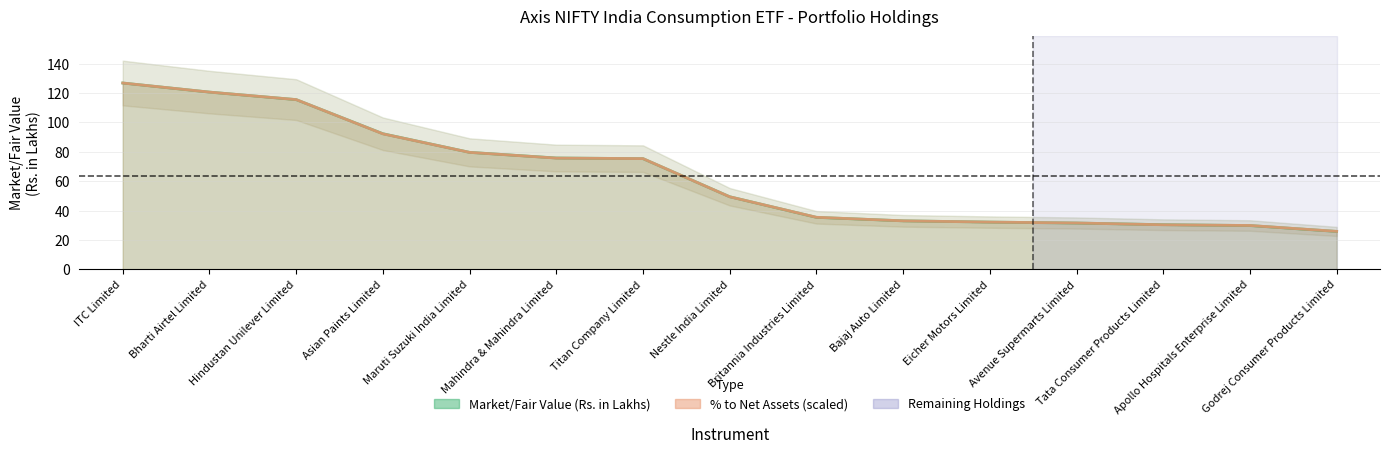

At which label does Market/Fair Value (Rs. in Lakhs) first exceed 49?

ITC Limited